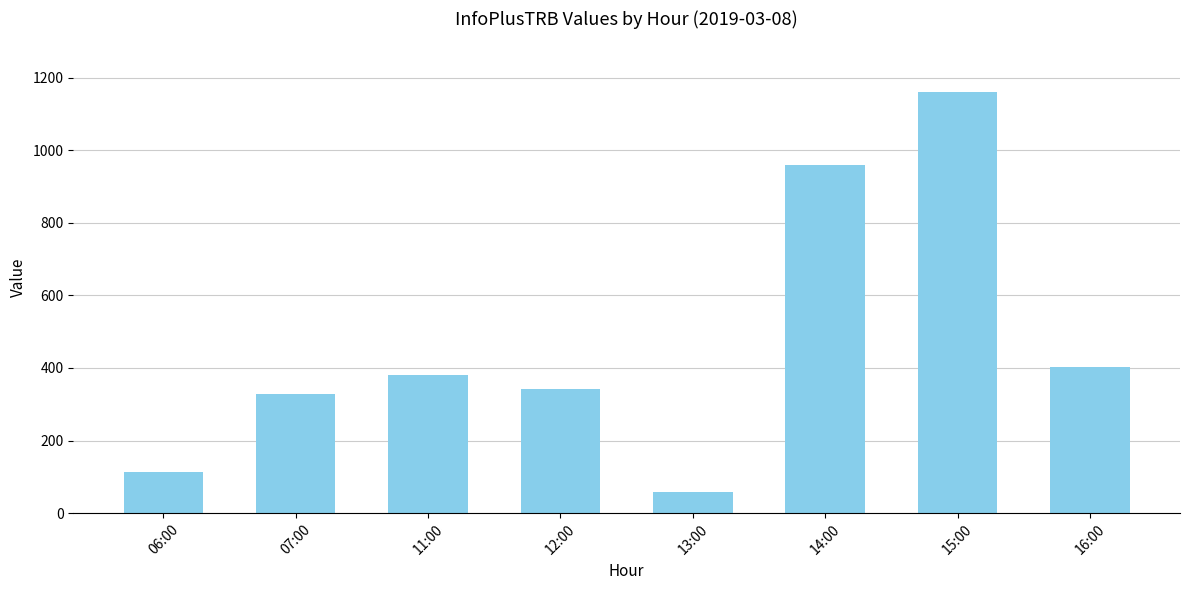

Rank the categories by value from lowest to highest.

13:00, 06:00, 07:00, 12:00, 11:00, 16:00, 14:00, 15:00